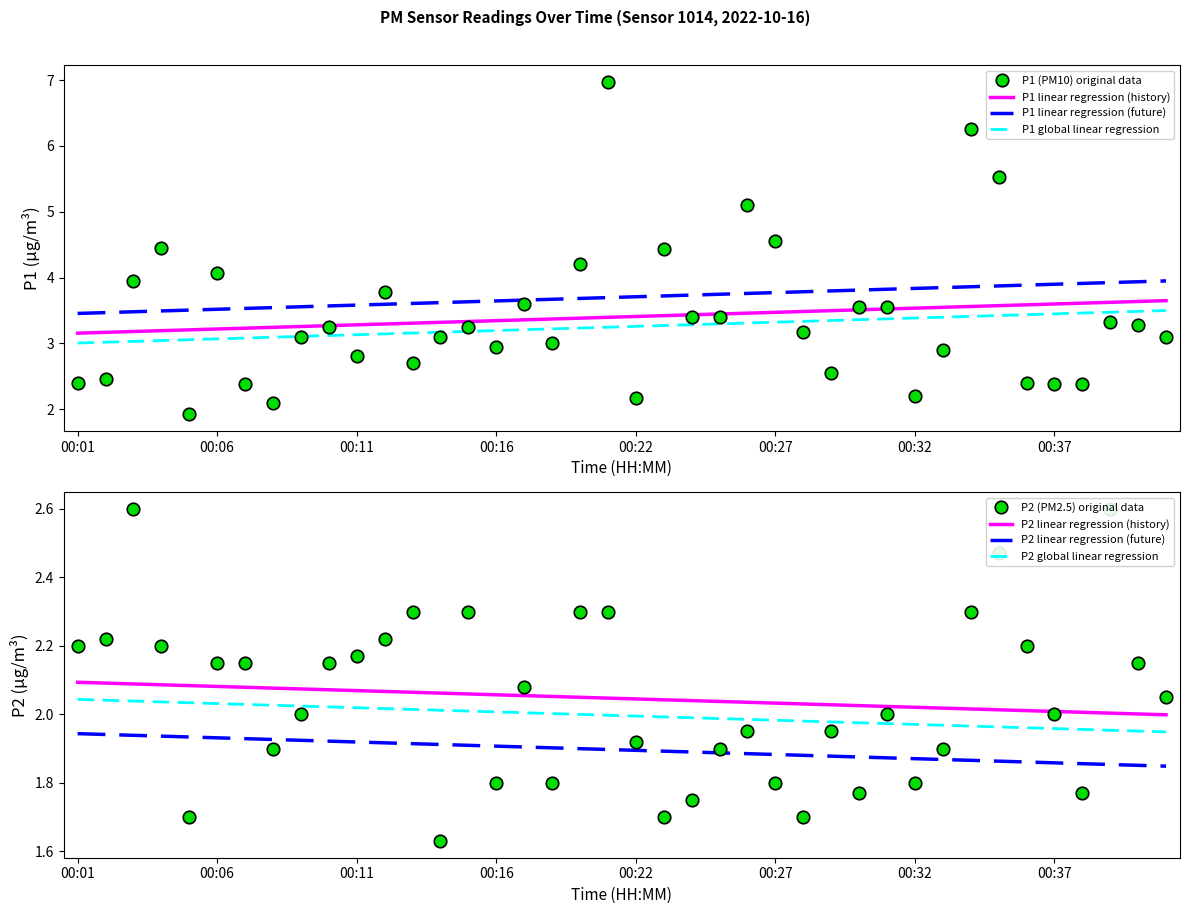

True or false: P2 has a value of 2.1 at 00:06.

True